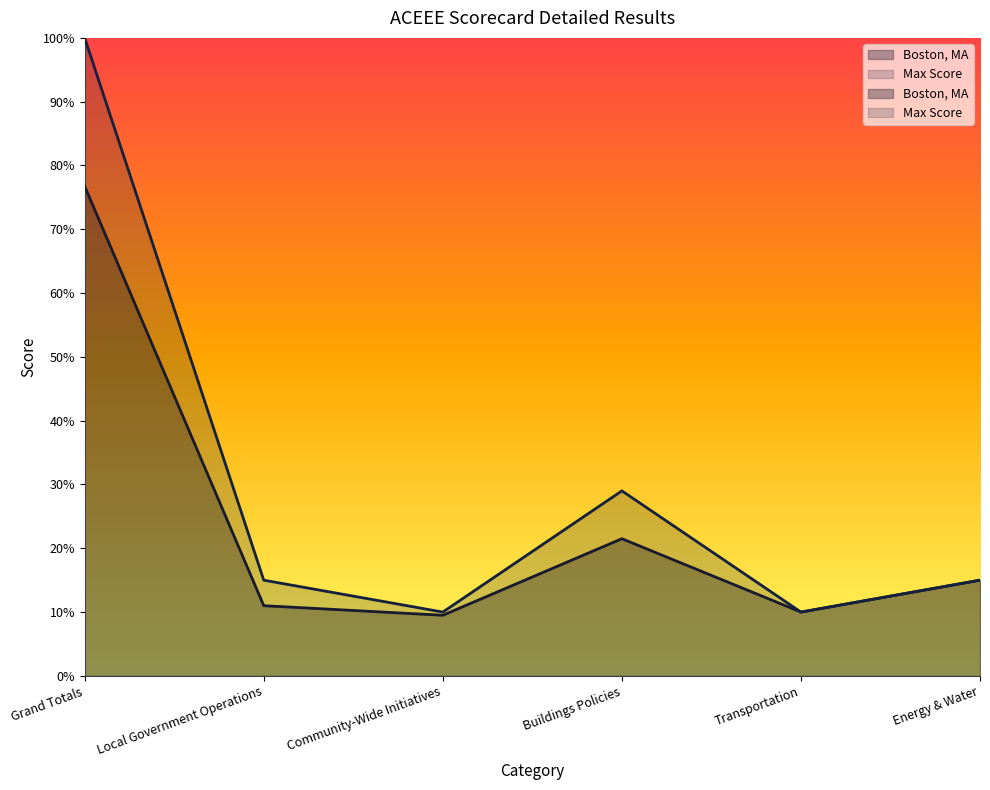

Count the number of categories in the chart.

6